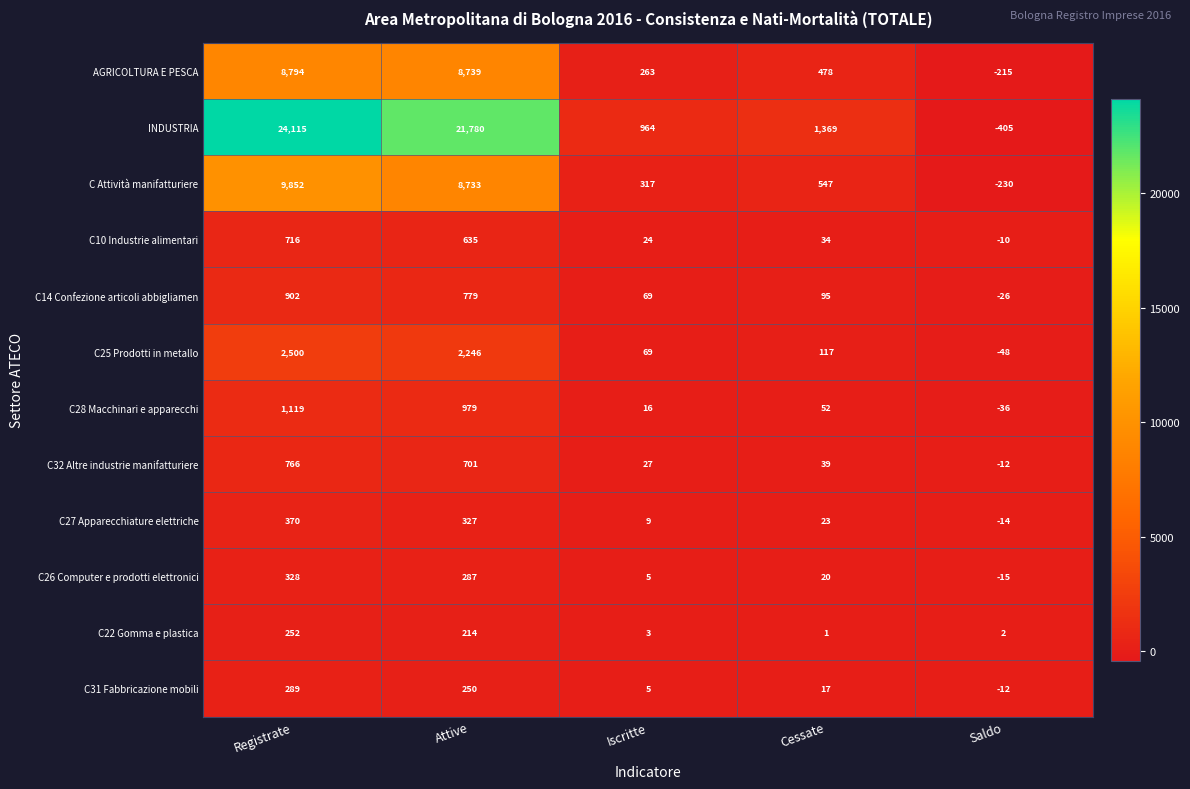

What is the difference between the maximum and minimum values in the C27 Apparecchiature elettriche series?

384